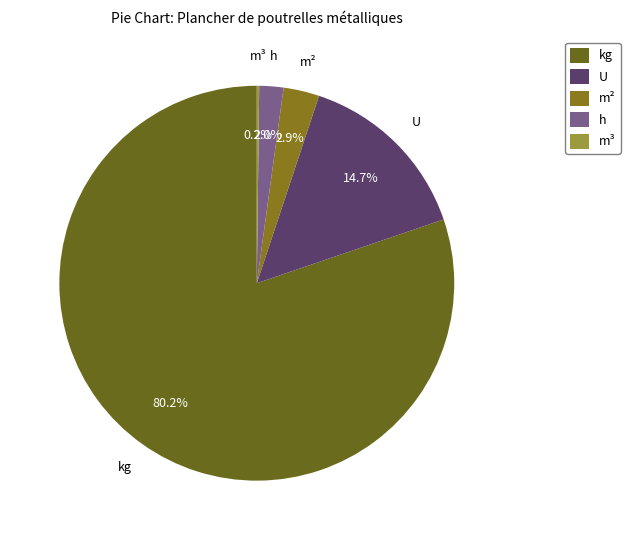

Which has a higher value, m² or h?

m²